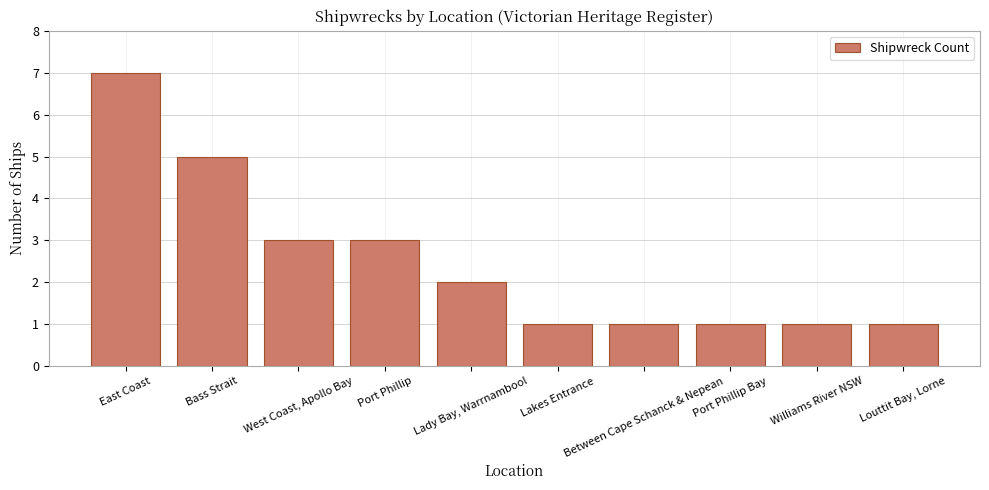

Approximately how many times larger is the value at Lady Bay, Warrnambool compared to East Coast?

0.3